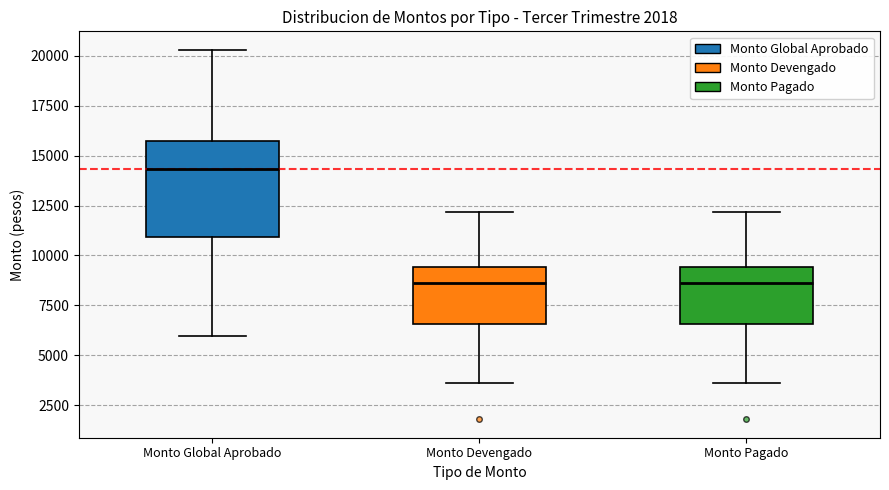

Reading left to right, read every box against the y-axis: the position of its median line, the range the box covers, and the ends of its whiskers. The values are not printed on the chart, so give them approximately, as read against the axis.

Monto Global Aprobado: median 14500, box 11000 to 15500, whiskers 6000 to 20500
Monto Devengado: median 8500, box 6500 to 9500, whiskers 3500 to 12000
Monto Pagado: median 8500, box 6500 to 9500, whiskers 3500 to 12000